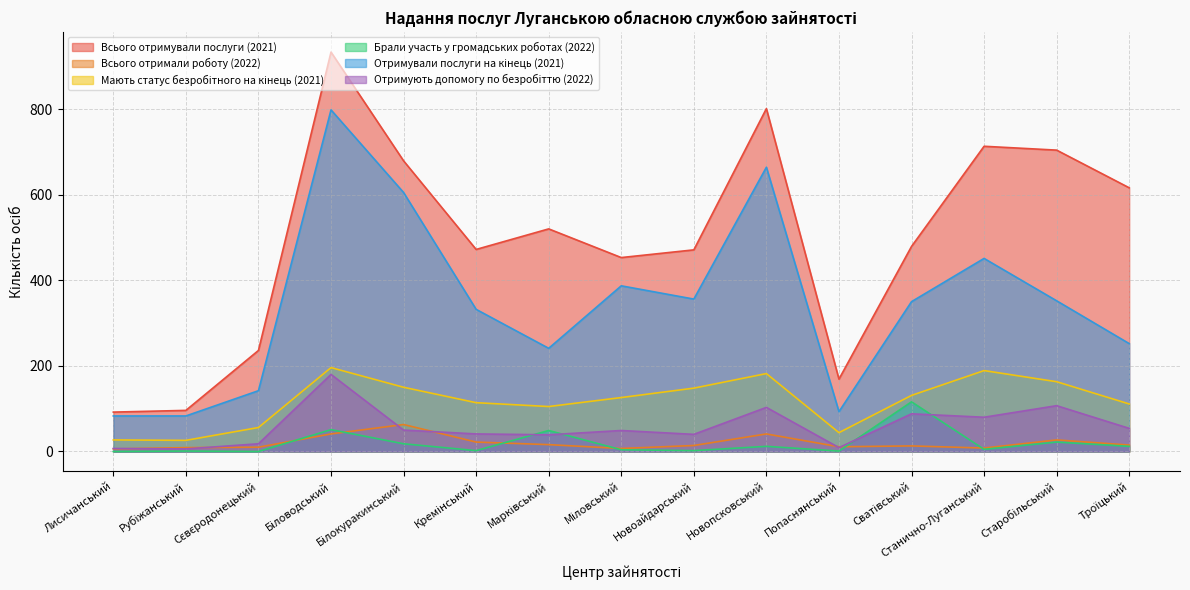

At how many categories does at least one series exceed 355?

11